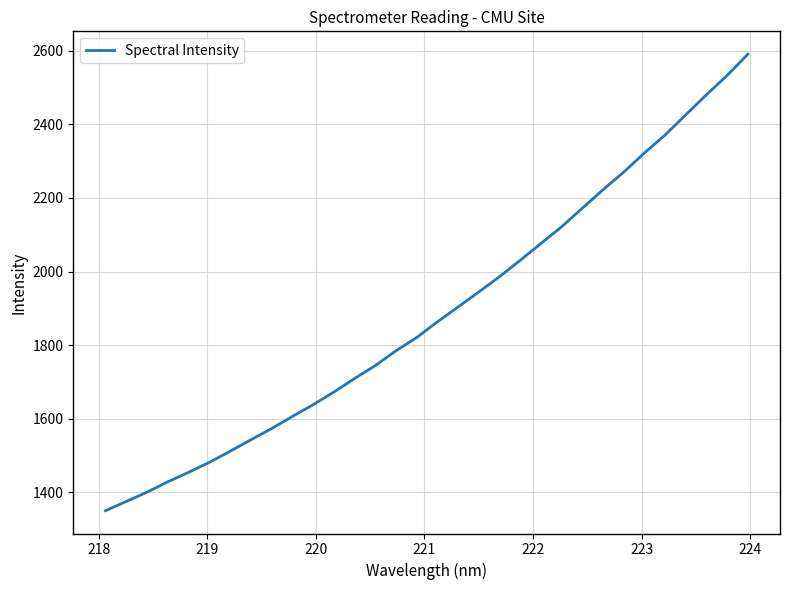

What is the average value?

1887.4